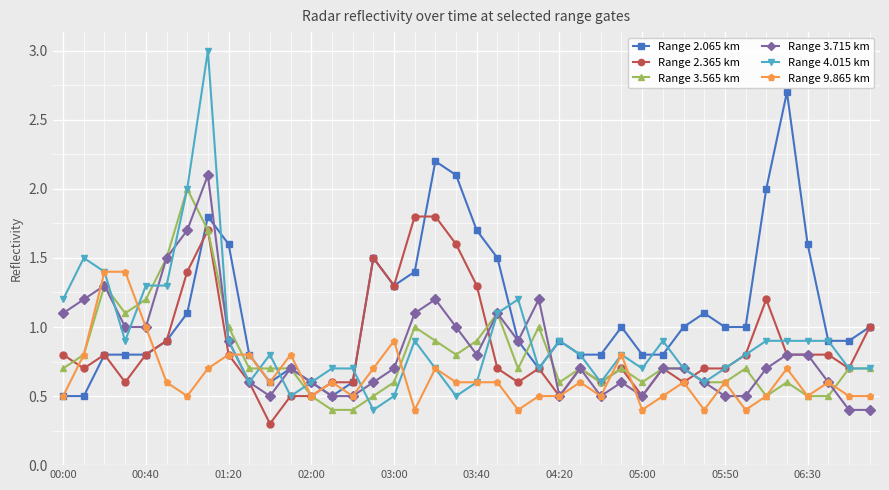

True or false: Range 3.565 km has more than 2 points higher than both neighbors.

True